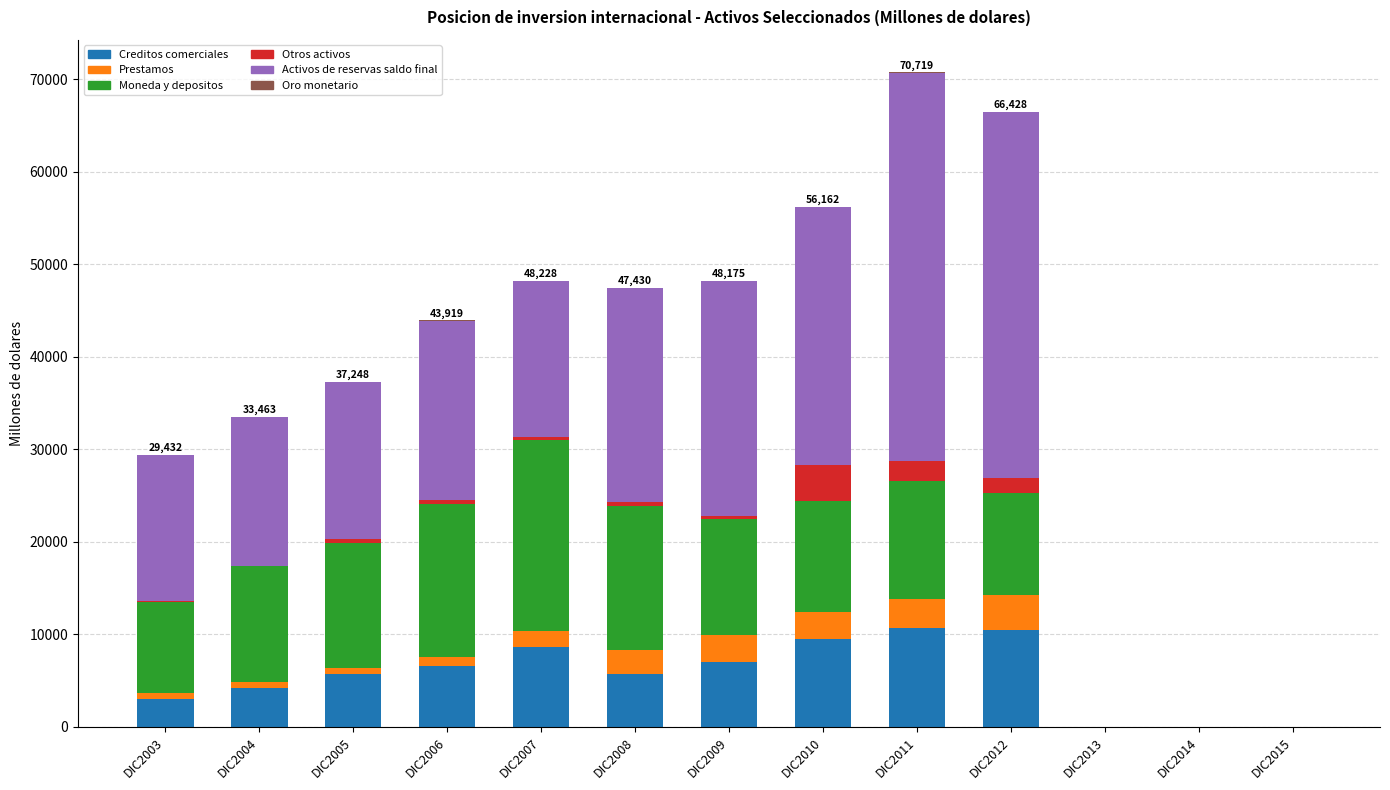

The value of Creditos comerciales at DIC2003 is 3022.7. True or false?

True